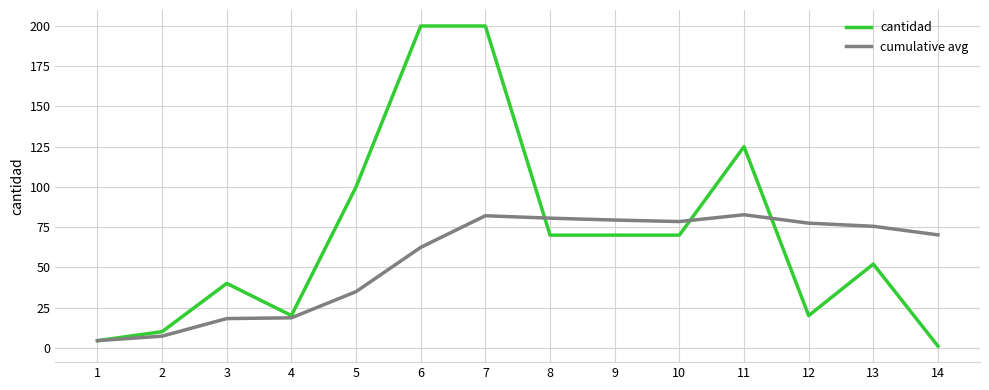

At which category is the sum across all series the highest?

7